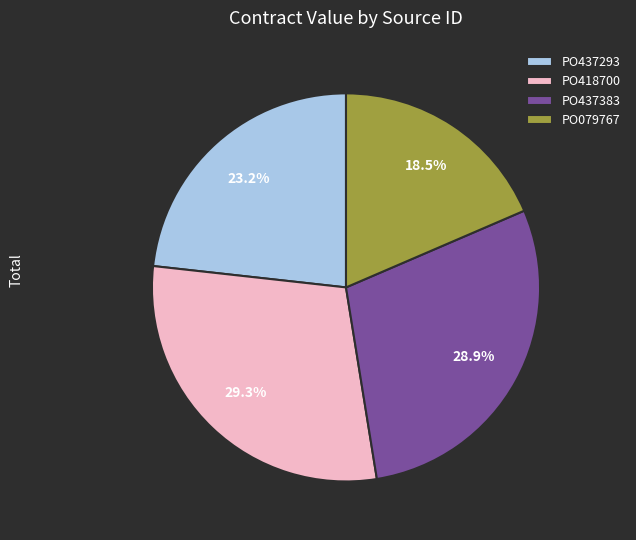

Which category has the smallest portion of the pie?

PO079767